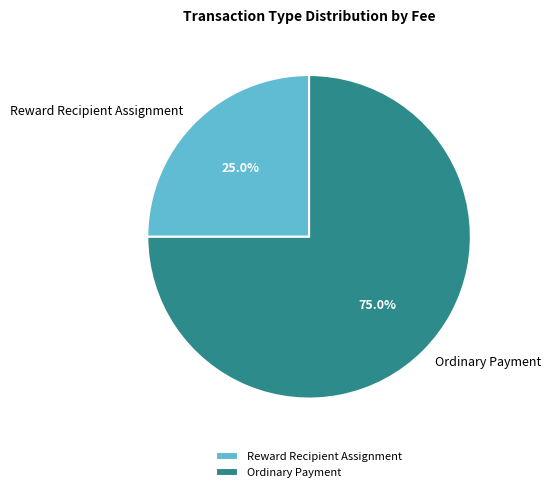

Is it true that Reward Recipient Assignment is 25% of the pie?

True